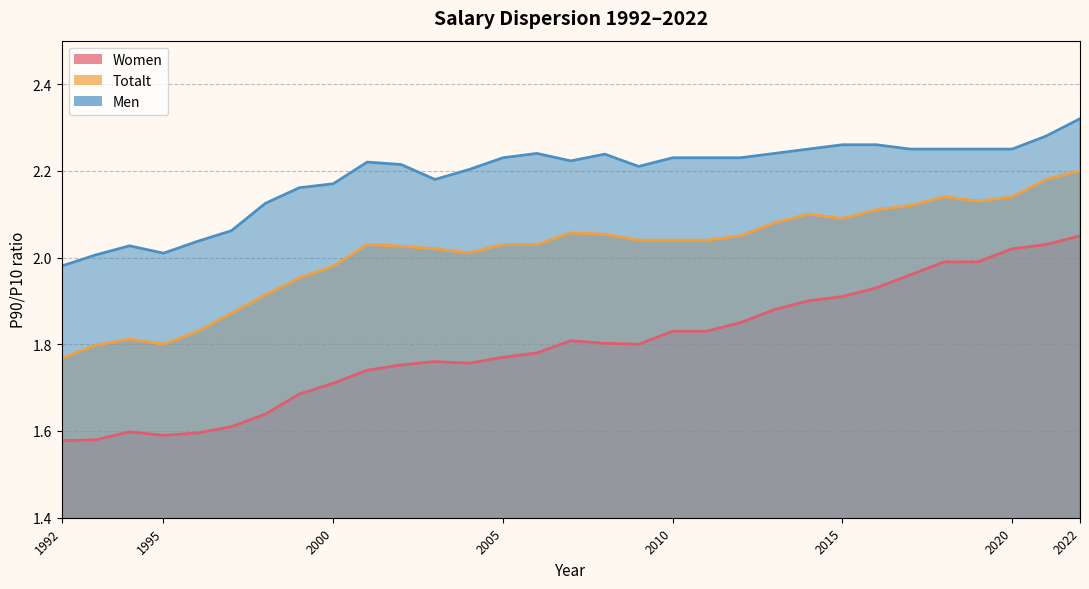

List the series in order of their overall mean, highest first.

Men, Totalt, Women